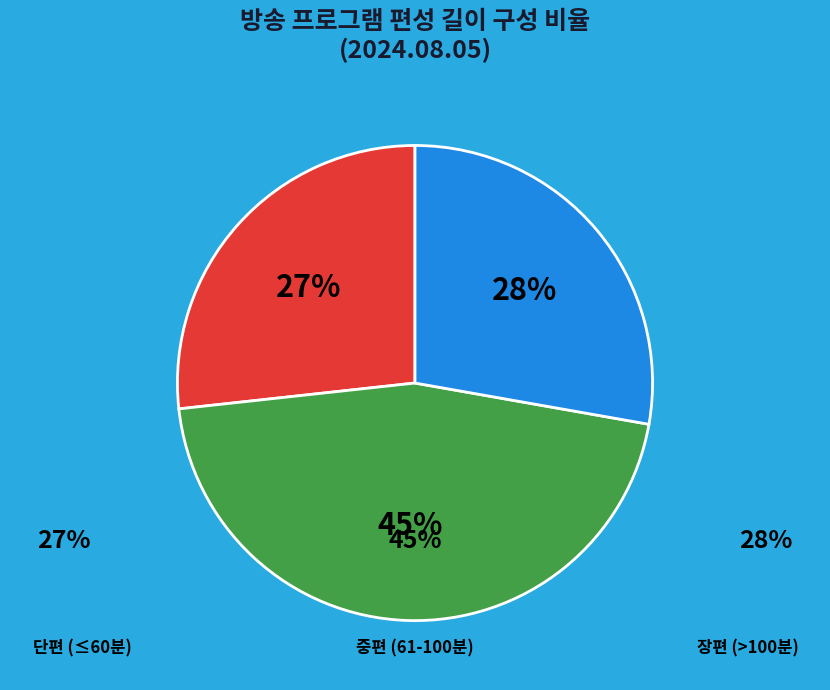

Count the number of slices in the pie.

3